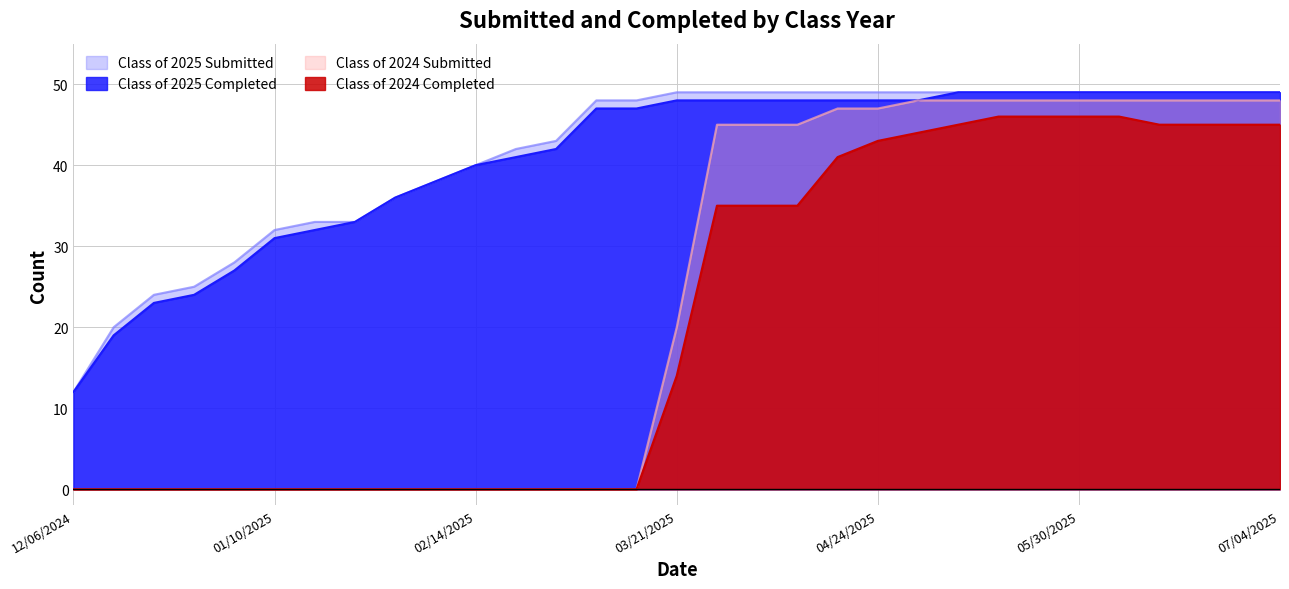

At which category is the sum across all series the highest?

05/16/2025